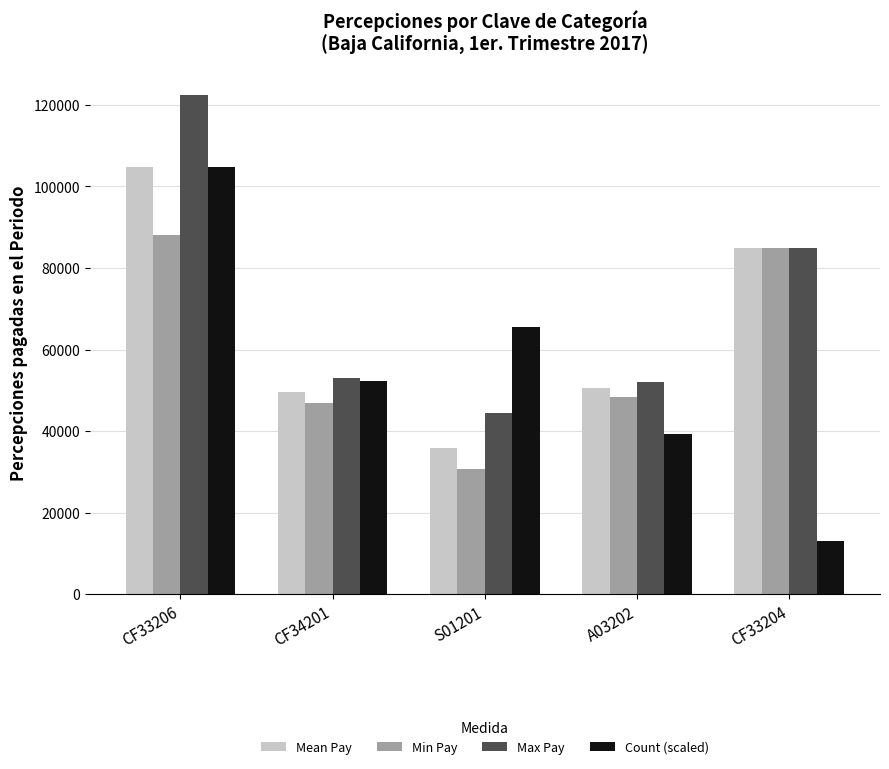

List the series in order of their overall mean, lowest first.

Count (scaled), Min Pay, Mean Pay, Max Pay